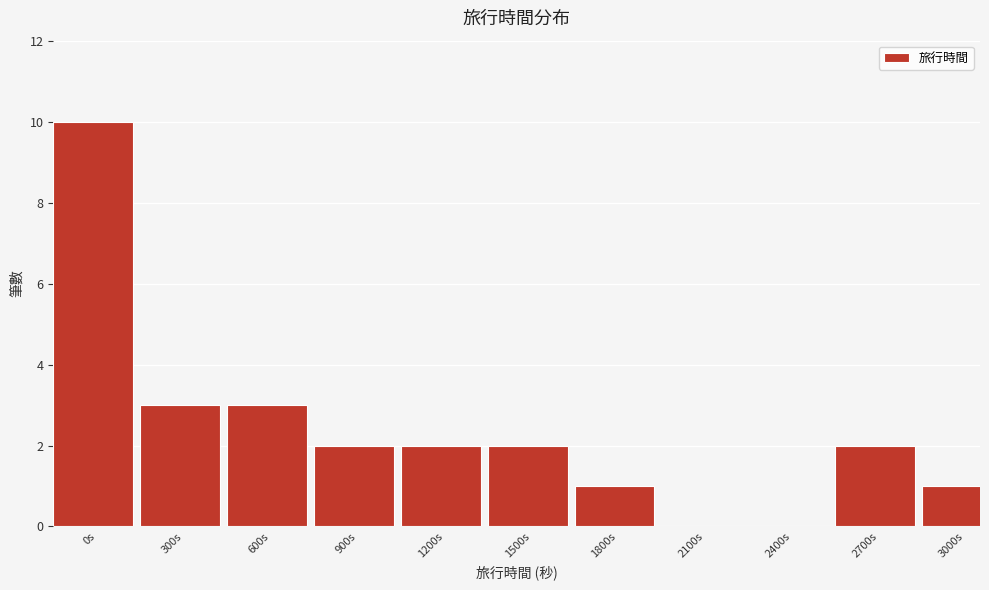

Reading left to right, transcribe all the data shown in this chart.

0s=10	300s=3	600s=3	900s=2	1200s=2	1500s=2	1800s=1	2100s=0	2400s=0	2700s=2	3000s=1